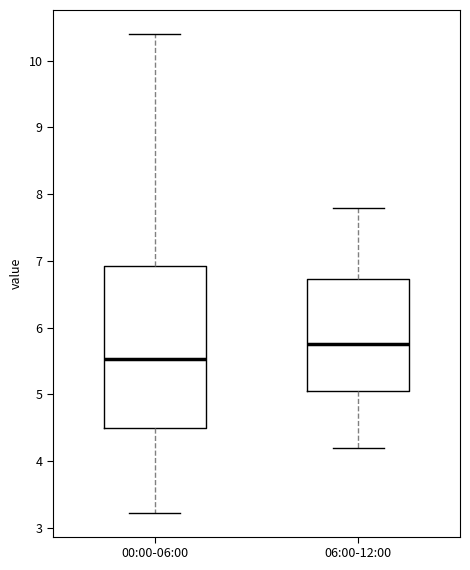

Where does the lower whisker of the box for 06:00-12:00 end on the y-axis? The values are not printed on the chart, so give them approximately, as read against the axis.

4.2